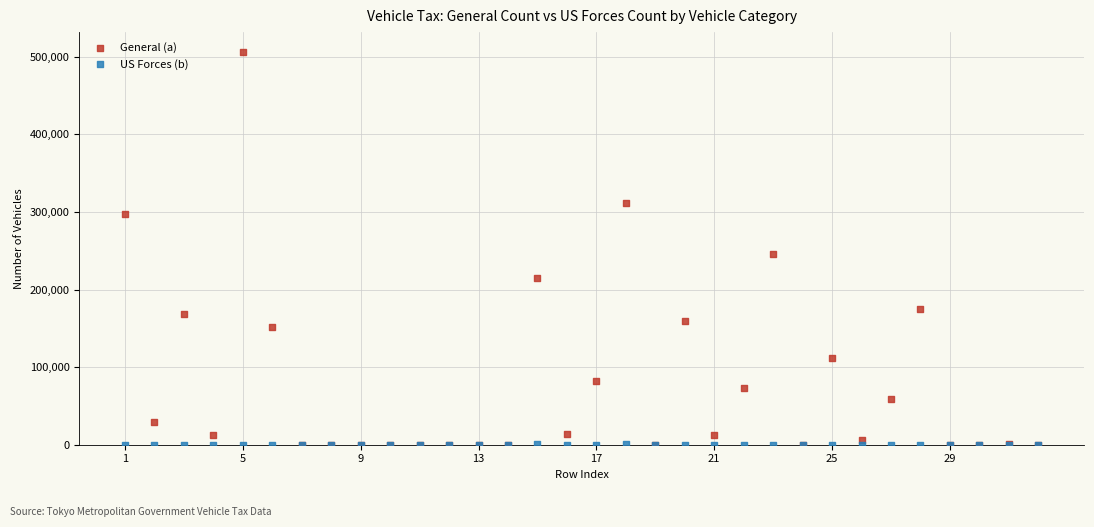

Which series has the largest Y range (max minus min)?

General (a)